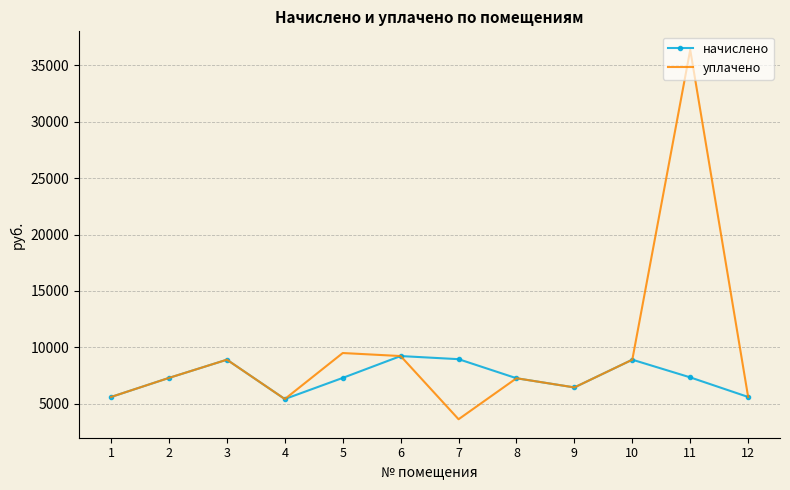

Which series has the largest range (max minus min)?

уплачено